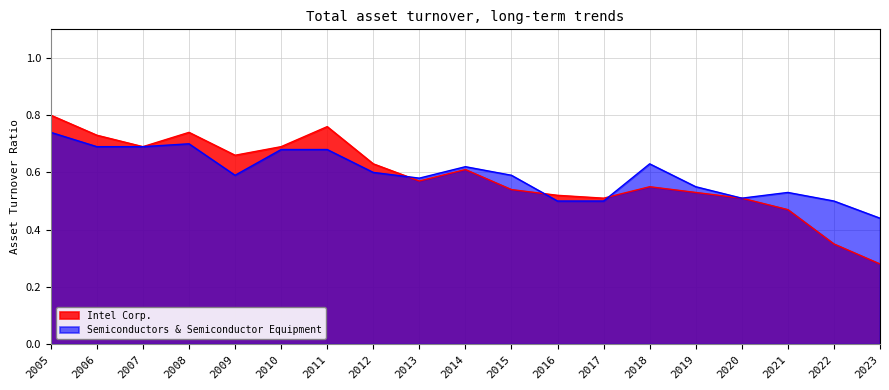

At which category does Intel Corp. reach its first local peak?

2008